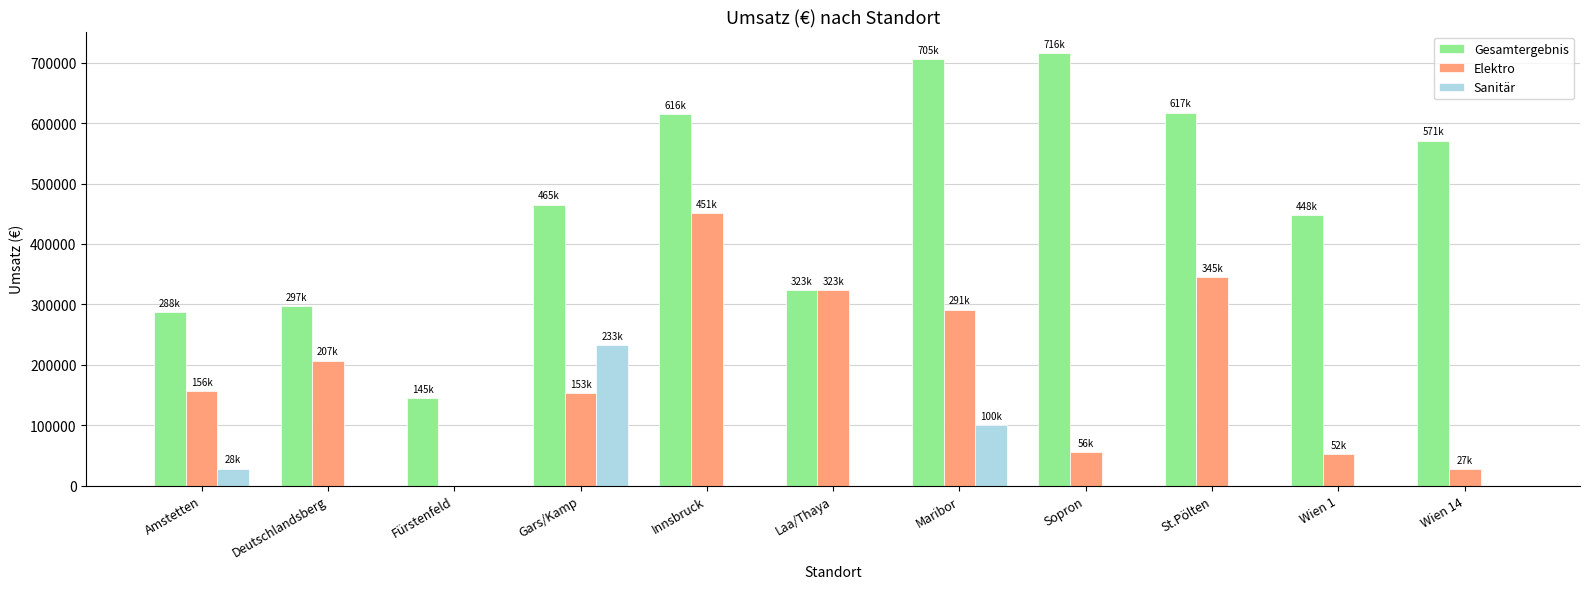

What is the average value of the Elektro series?

187372.1